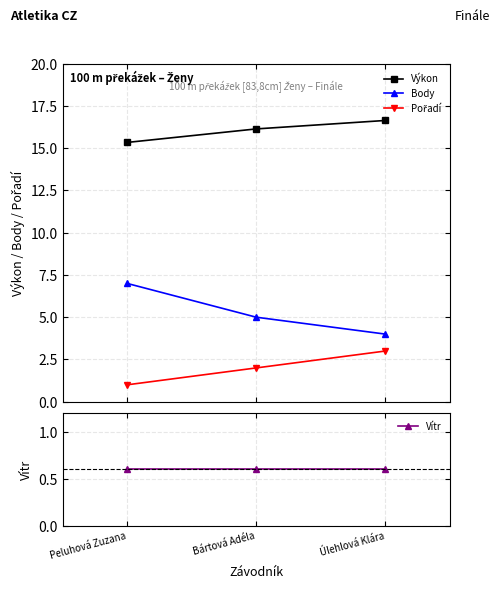

What are all the series names shown in the legend?

Výkon, Body, Pořadí, Vítr